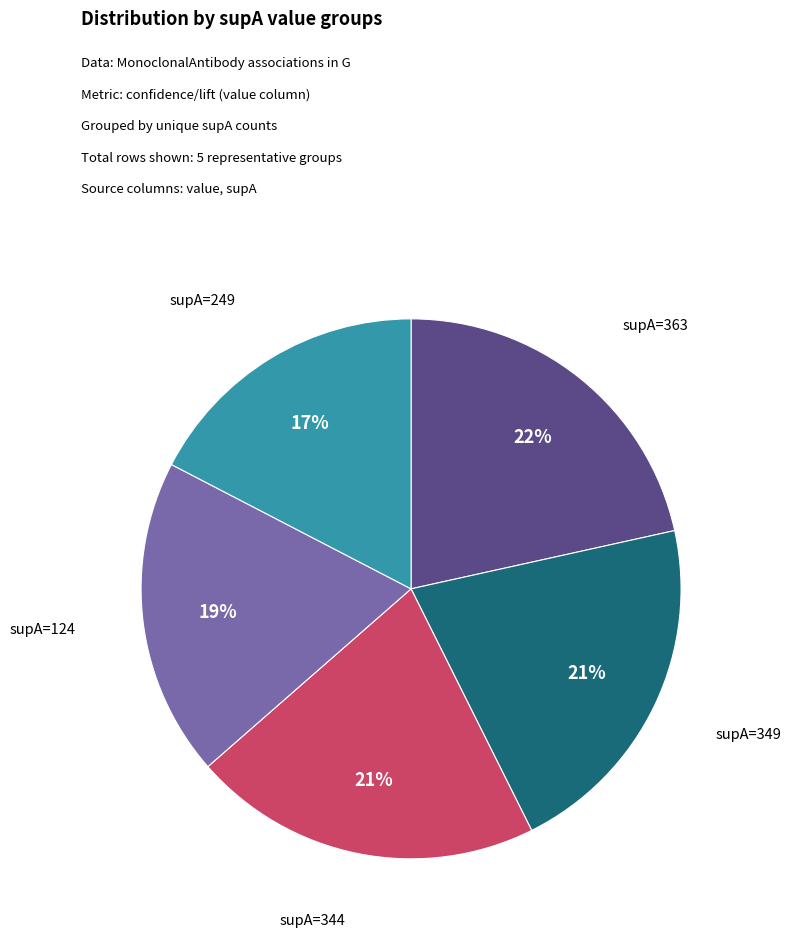

Does any single category account for the majority?

No